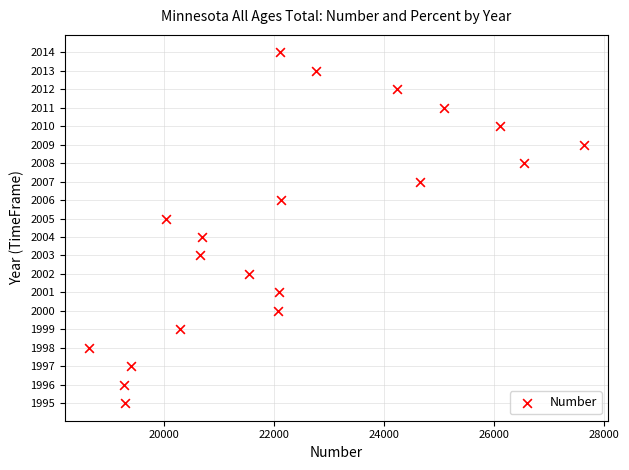

What is the range of X values (max minus min)?

8974